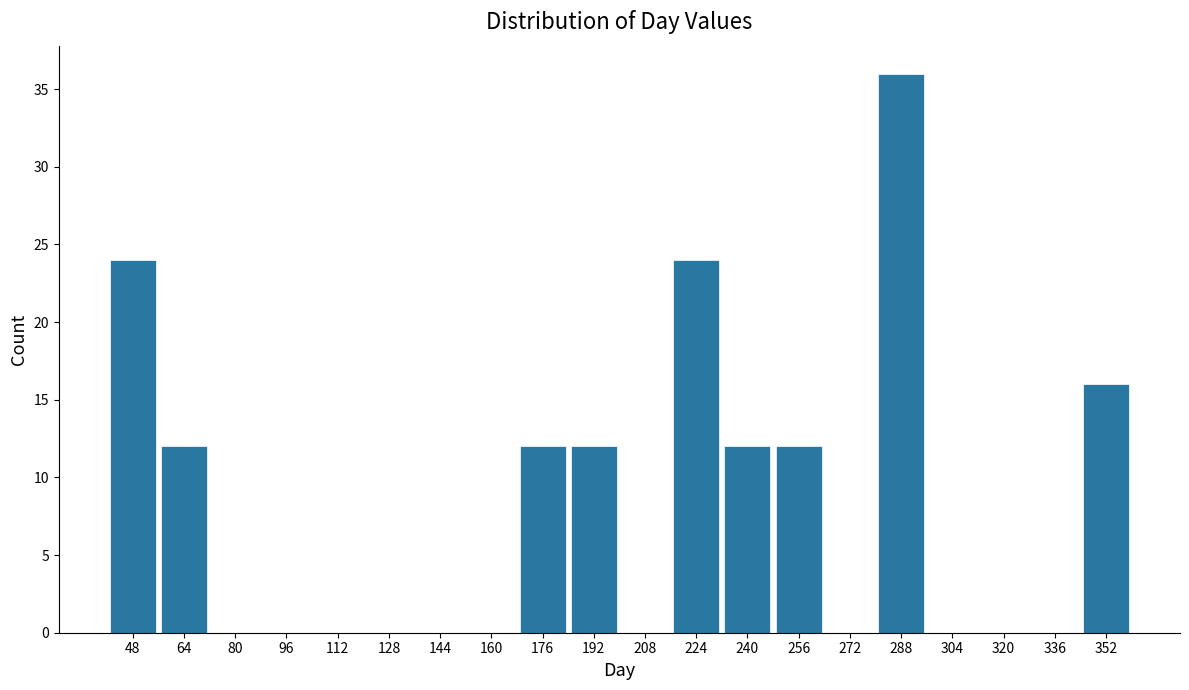

How tall is the bar that spans 168 to 184 on the x-axis? The values are not printed on the chart, so give them approximately, as read against the axis.

12